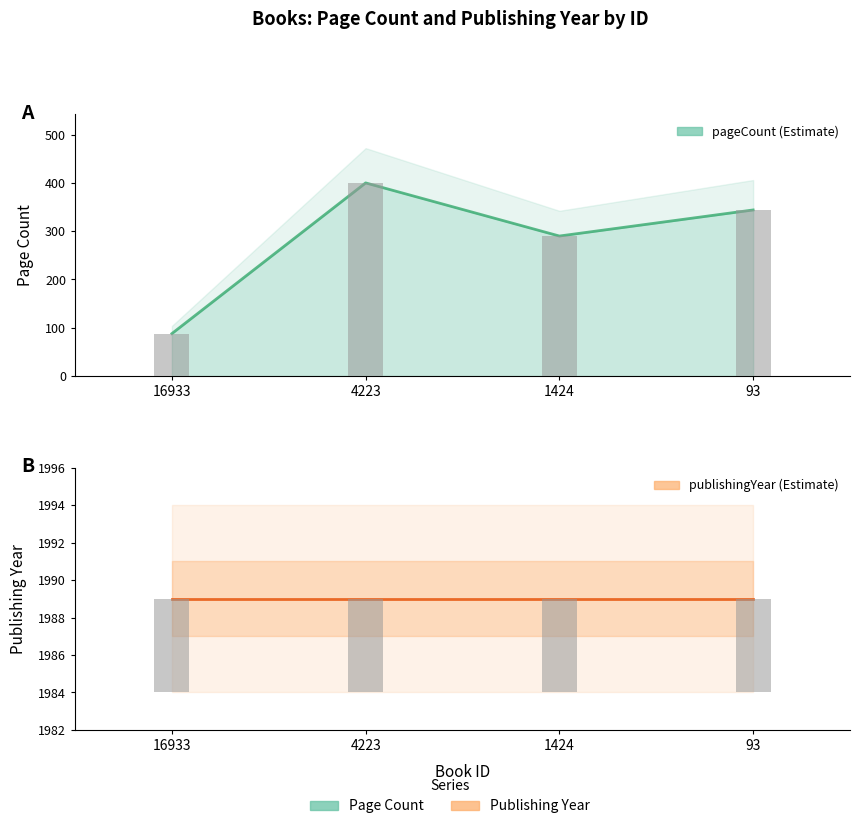

Are the bars grouped side by side (vs. stacked)?

No